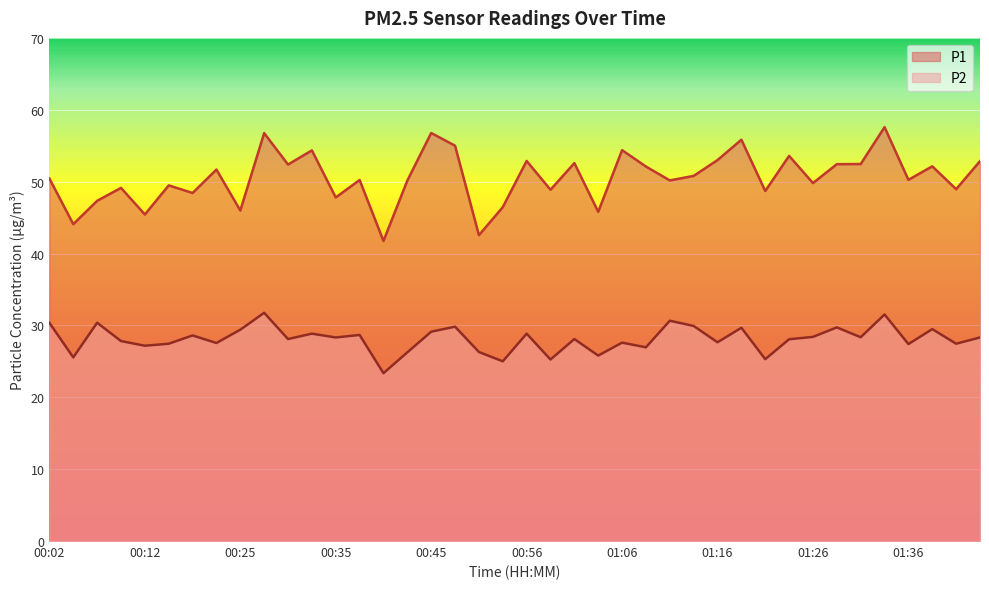

How many data points in P1 are above 50?

24